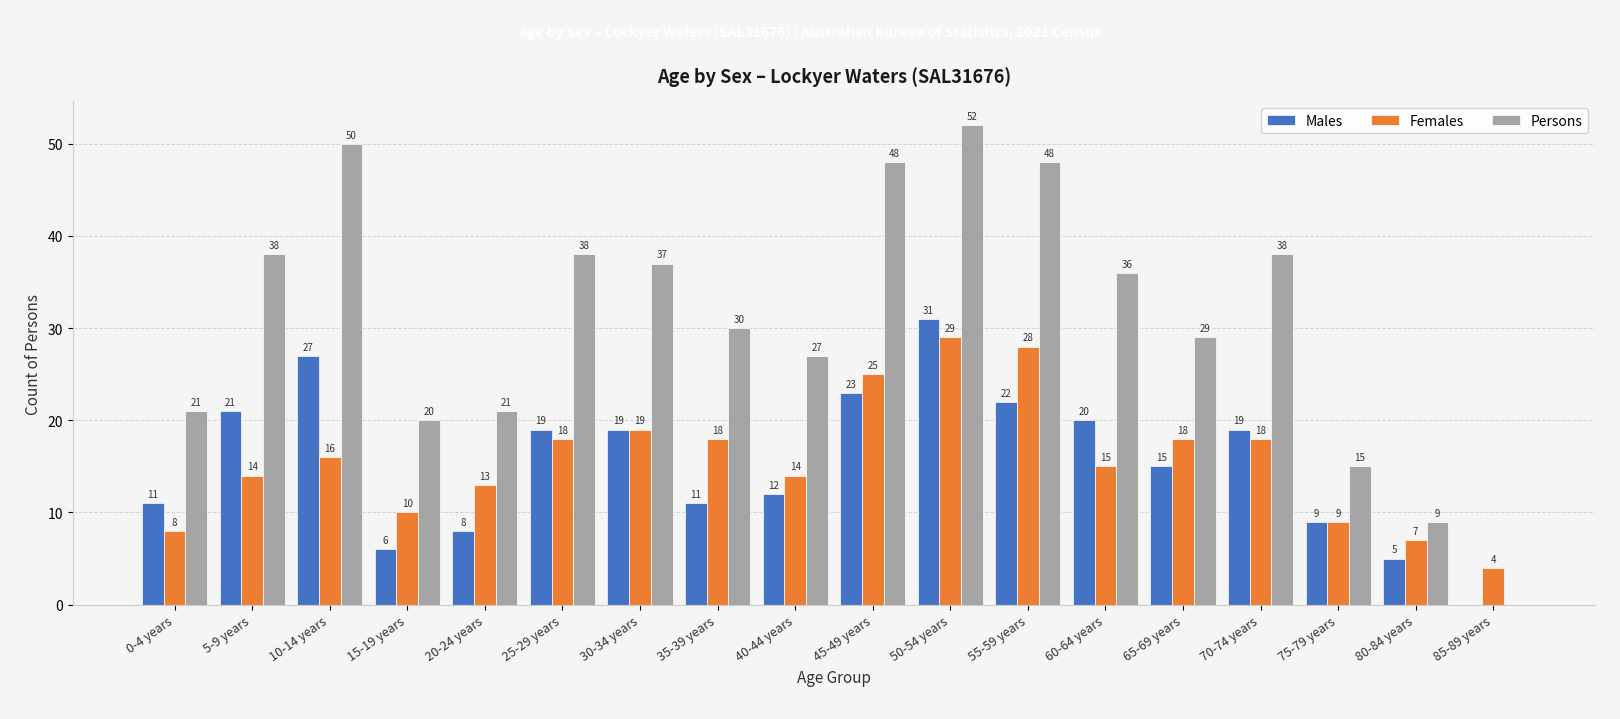

Which series has the widest spread of values?

Persons